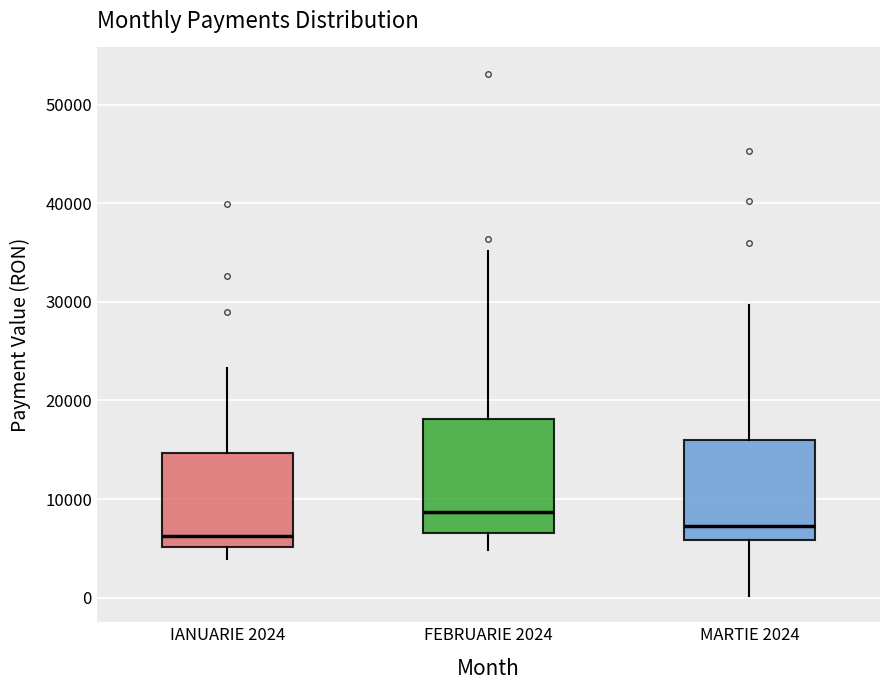

Where does the upper whisker of the box for MARTIE 2024 end on the y-axis? The values are not printed on the chart, so give them approximately, as read against the axis.

30000